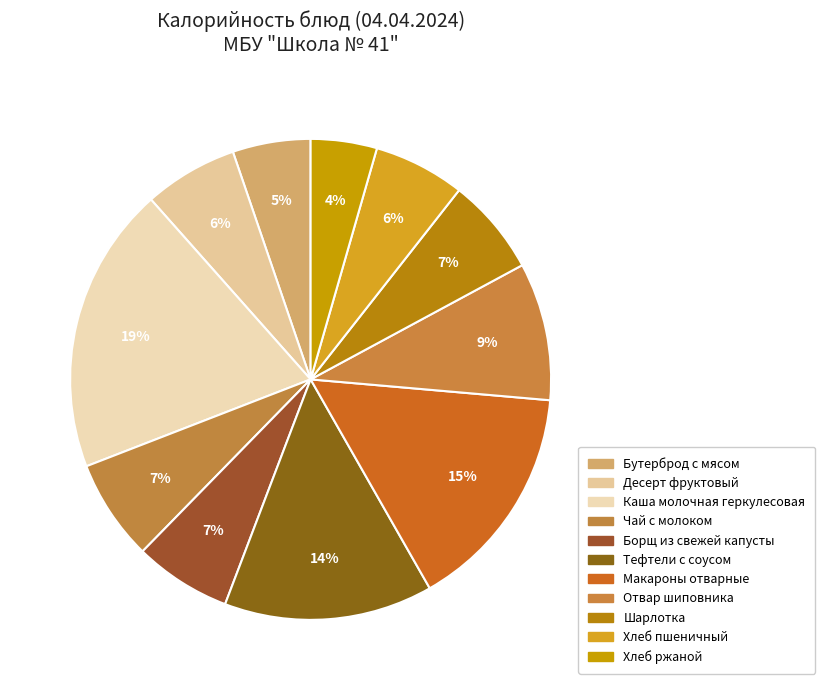

Approximately how many times larger is the value at Шарлотка compared to Хлеб пшеничный?

1.1